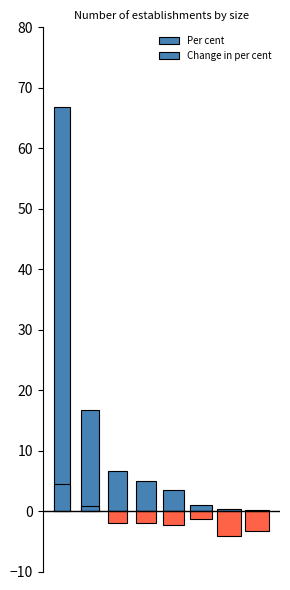

What is the difference between the highest and lowest values at 20-49 employees?

5.7